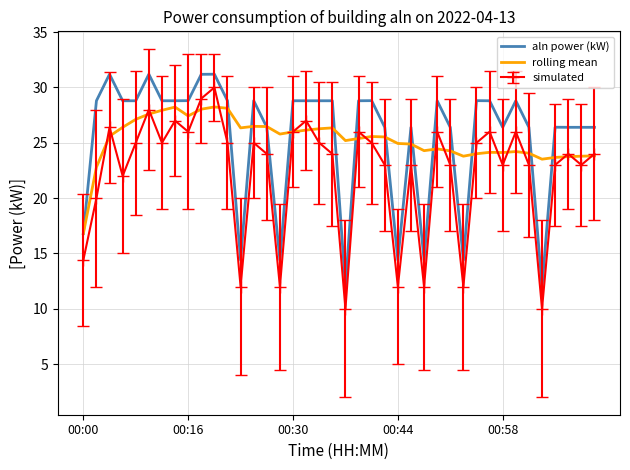

What is the lowest value of the aln power (kW) series?

12.0